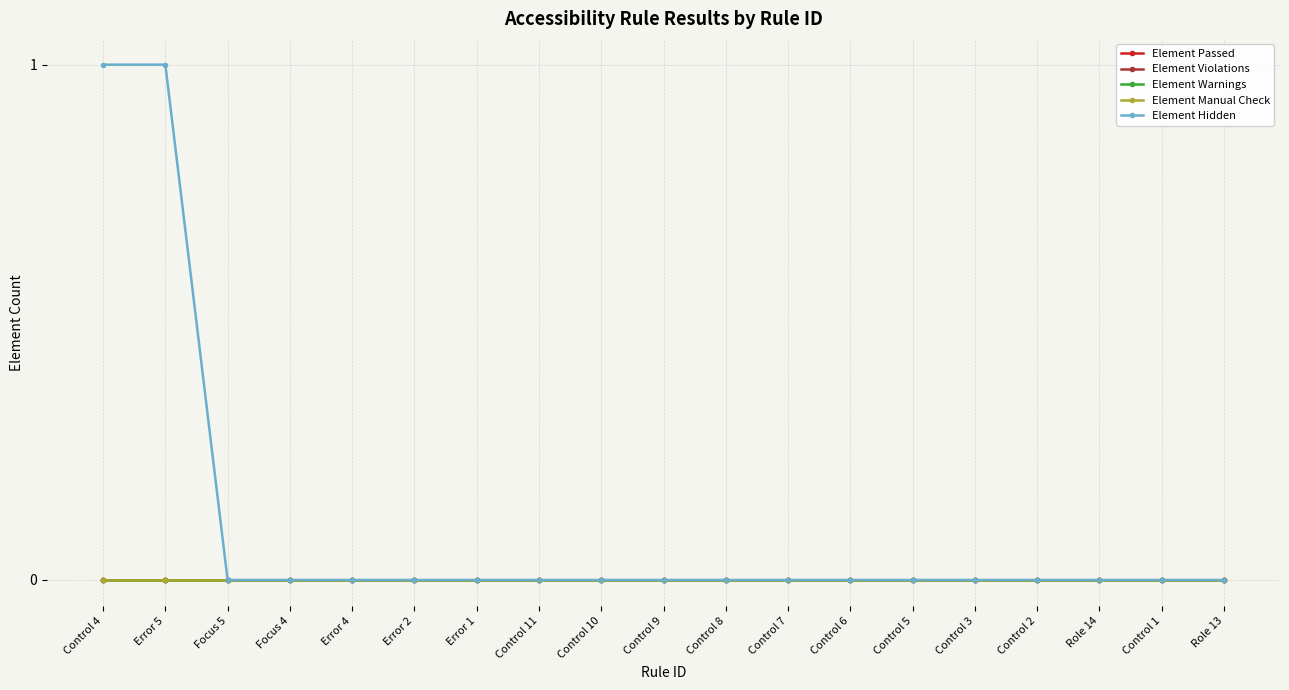

Which series has the largest total across all categories?

Element Hidden